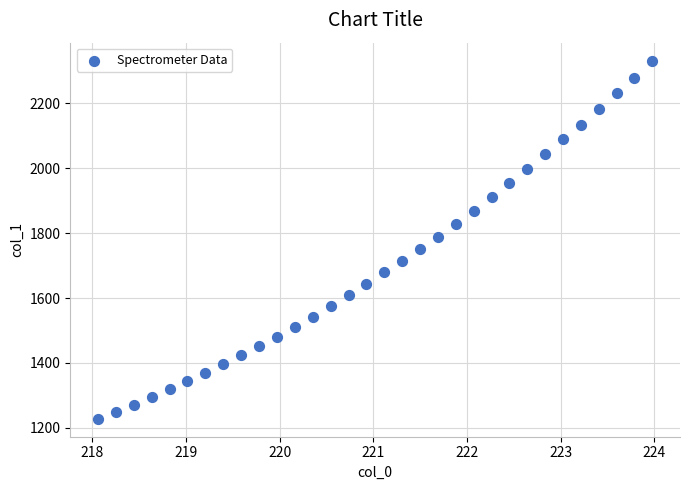

What is the range of Y values (max minus min)?

1104.5